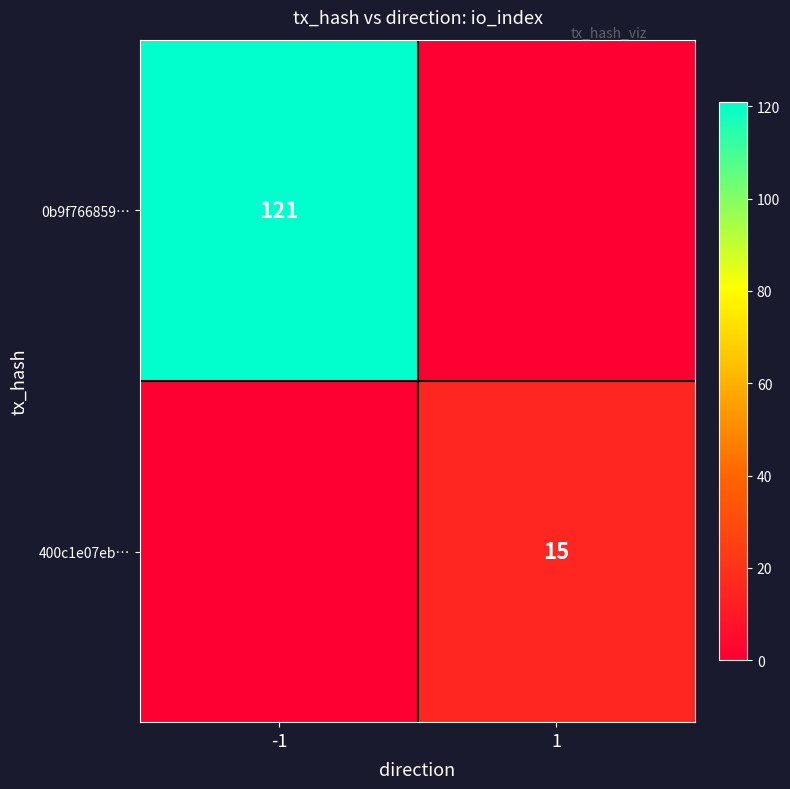

True or false: 0b9f766859… has a value of 121 at -1.

True